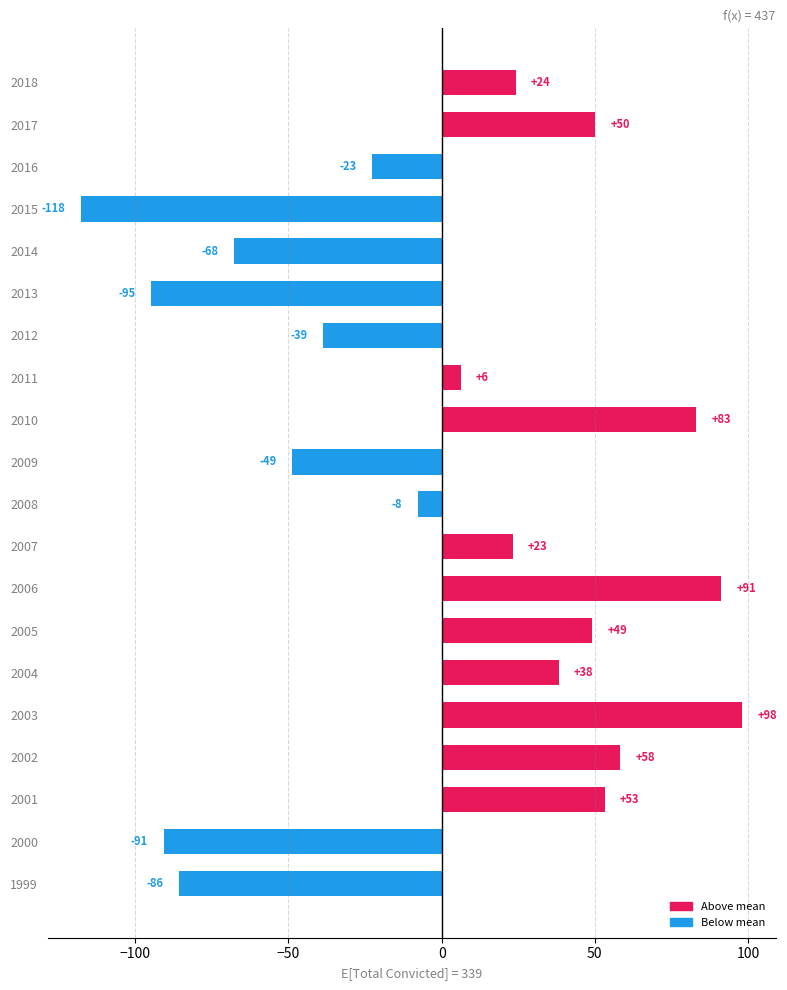

How many bars are there in total?

20